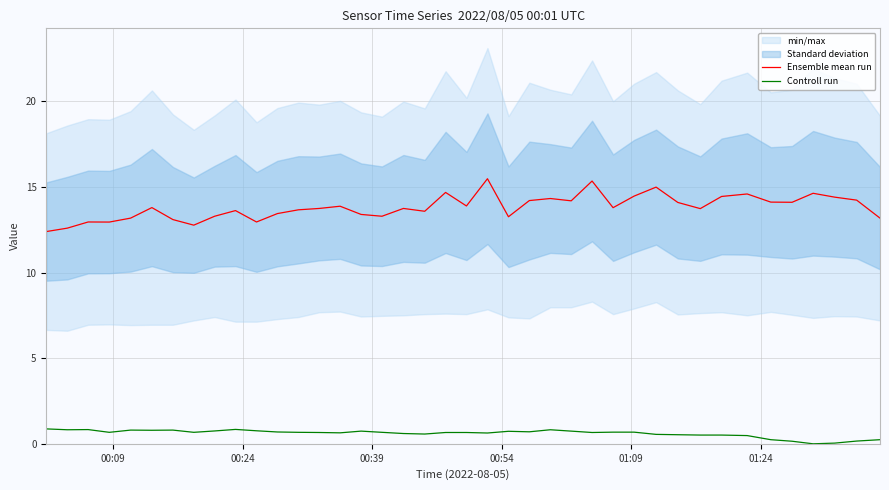

True or false: Ensemble mean run and Controll run cross at least once.

False